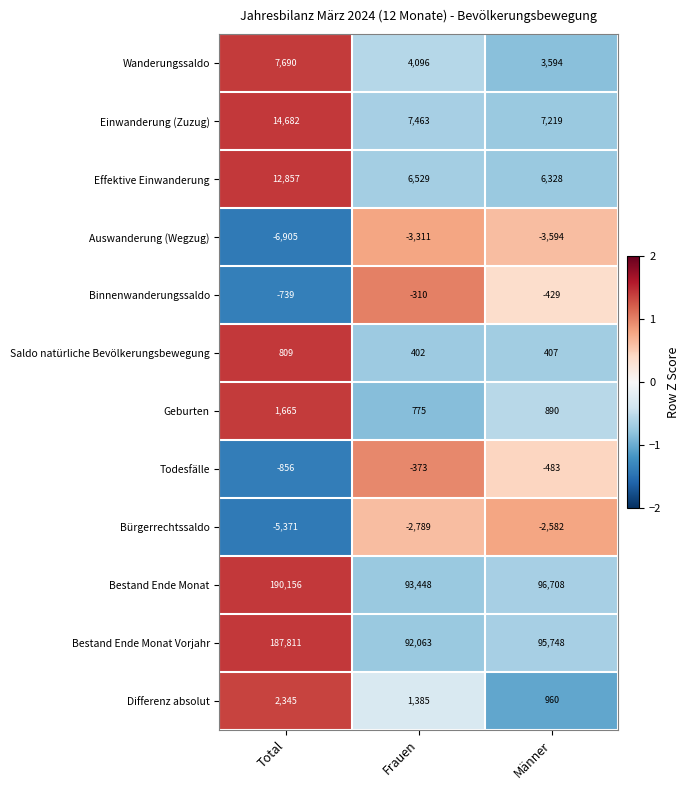

Which series has the largest range (max minus min)?

Bestand Ende Monat